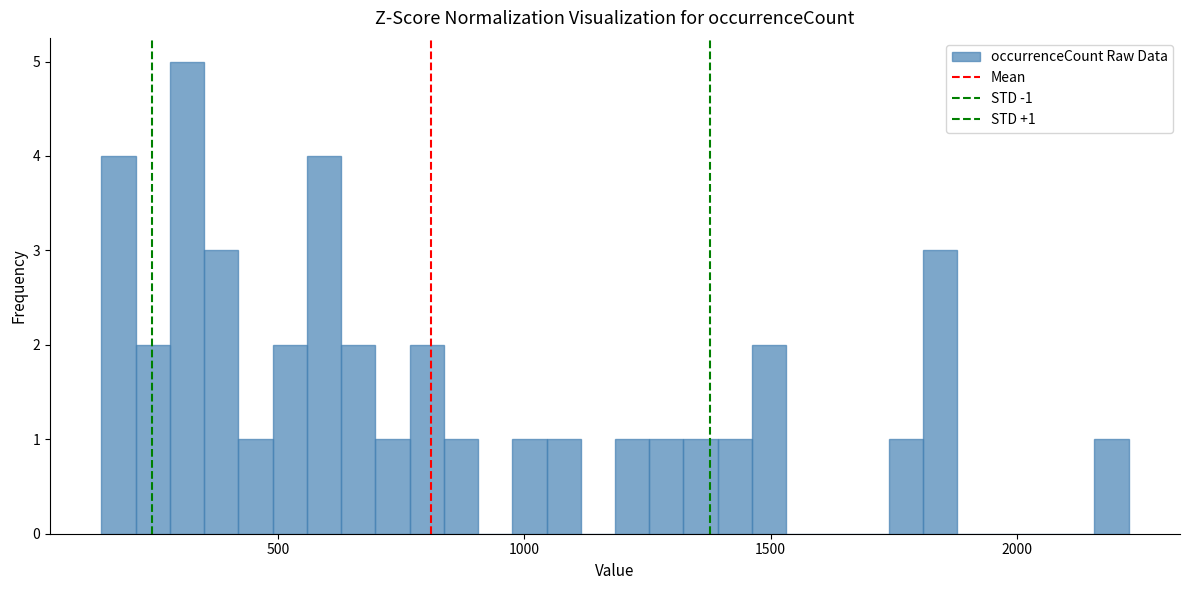

Around what value on the x-axis is the tallest bar? Give the approximate position of its centre, as read against the axis.

300